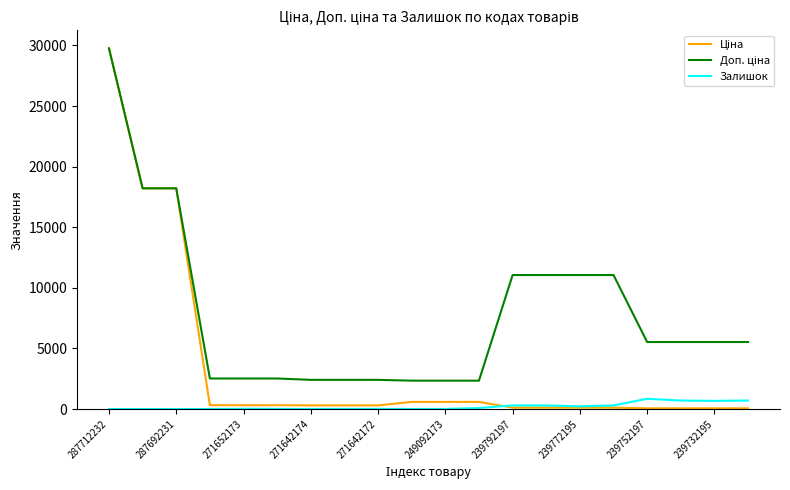

What is the maximum value shown in the chart?

29761.5